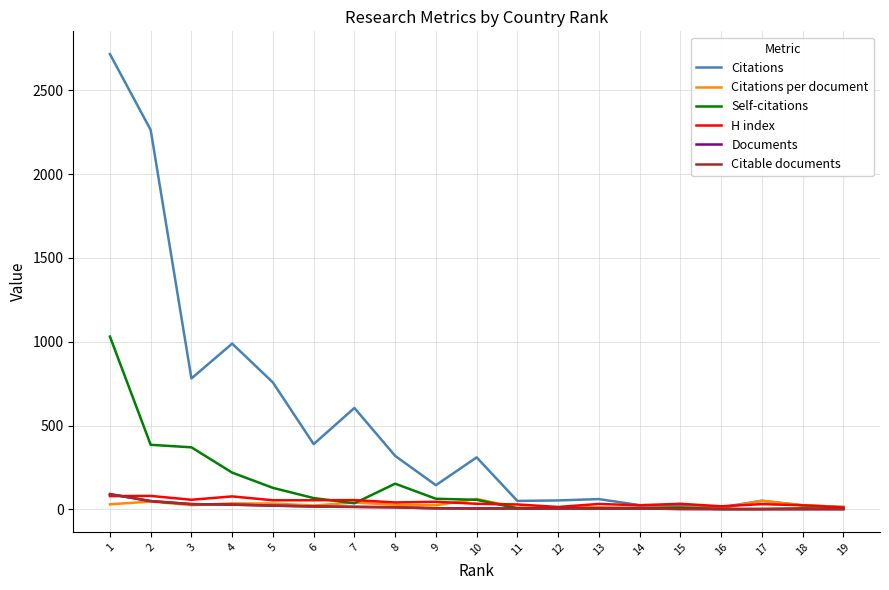

Which category has the highest value in the Self-citations series?

1